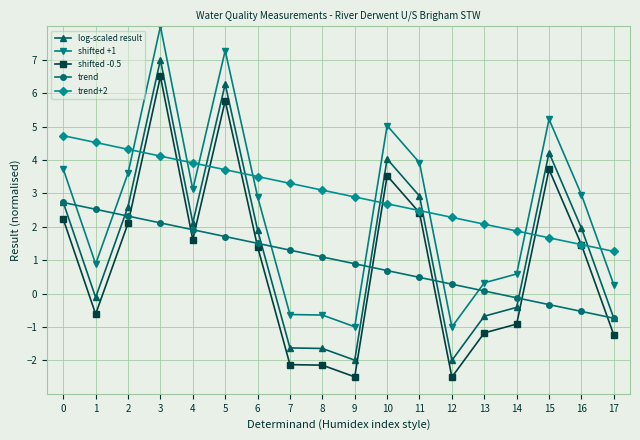

What is the approximate value of log-scaled result at 10?

4.0